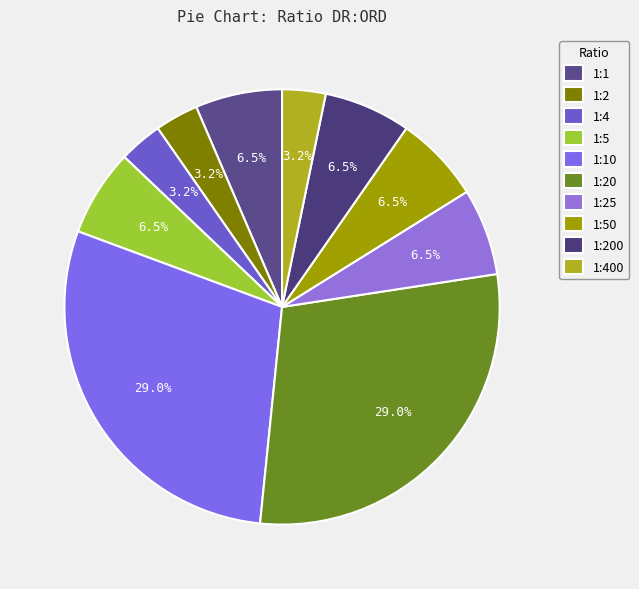

Is 1:25 the majority of the pie?

No